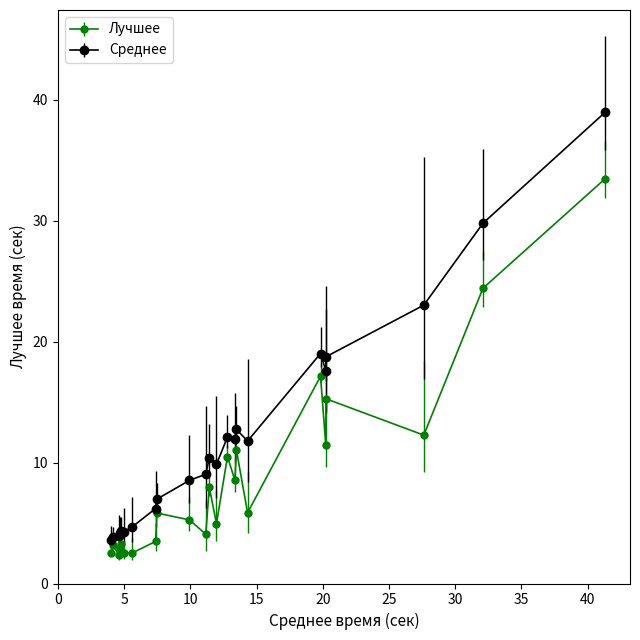

Which series has the largest total across all categories?

Среднее